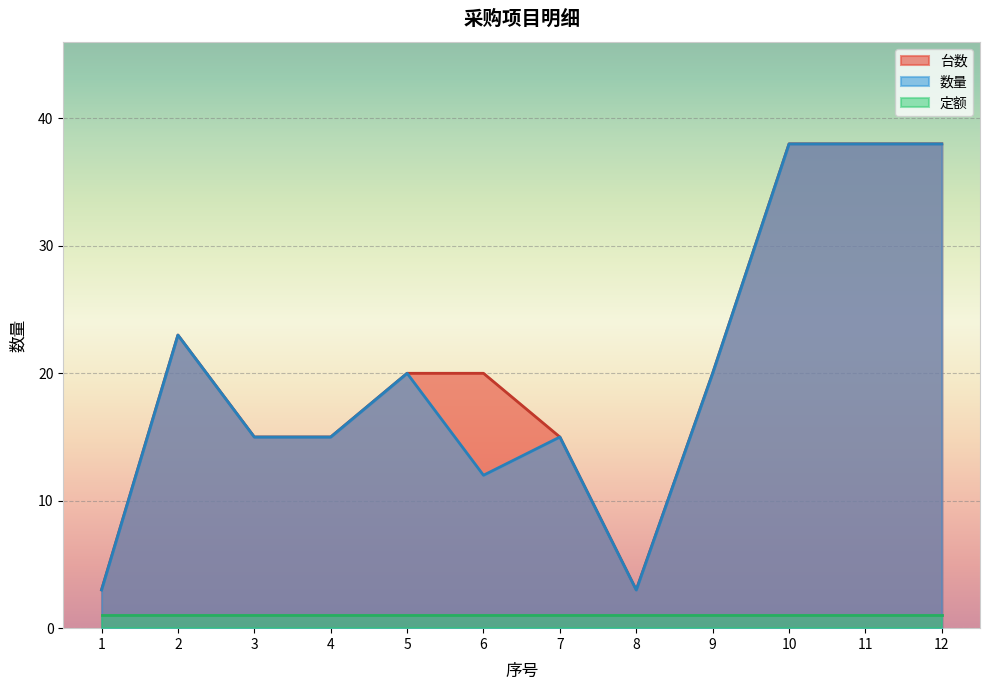

What is the value of the 台数 point at the 8th from the left?

3